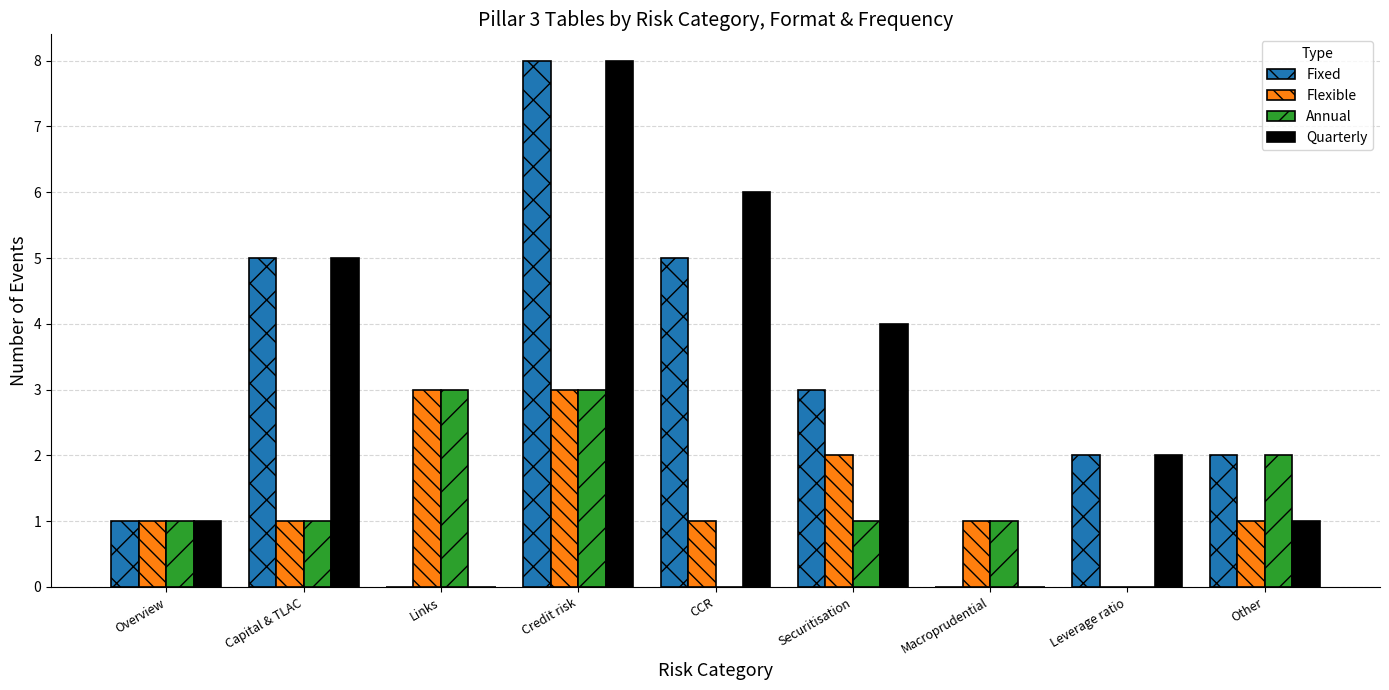

True or false: Annual has a value of 2 at Other.

True